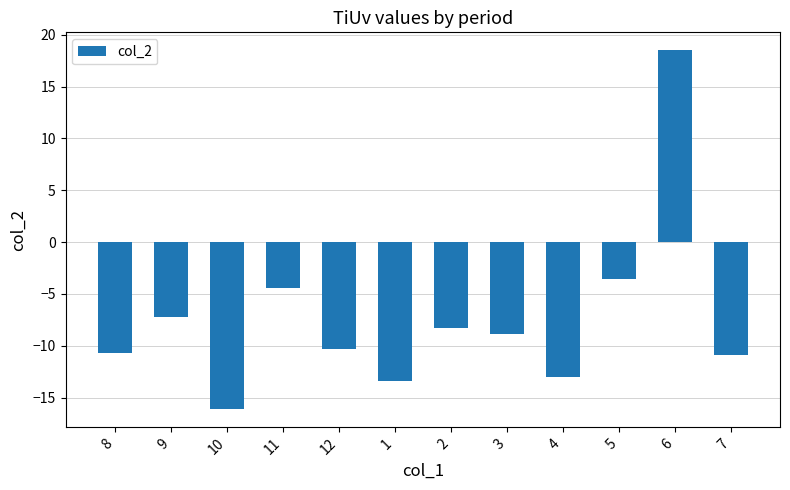

Which label corresponds to the largest value in the chart?

6